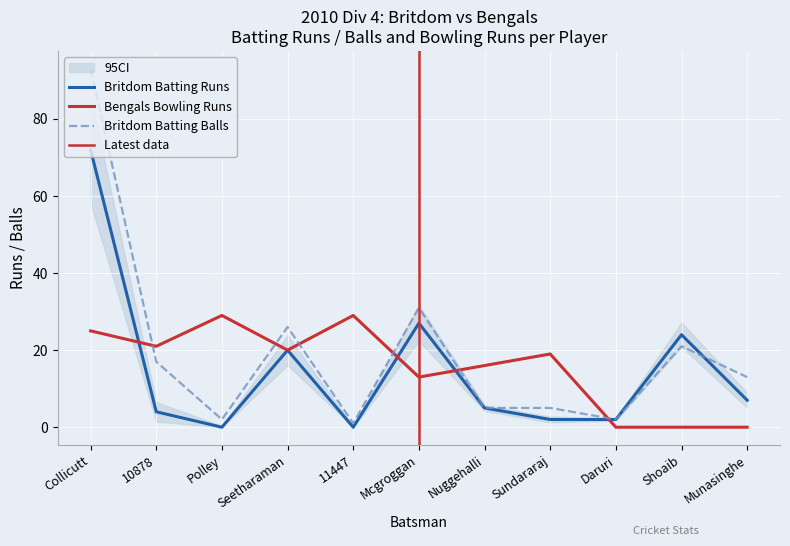

True or false: Britdom Batting Balls has more than 0 interior local peaks.

True